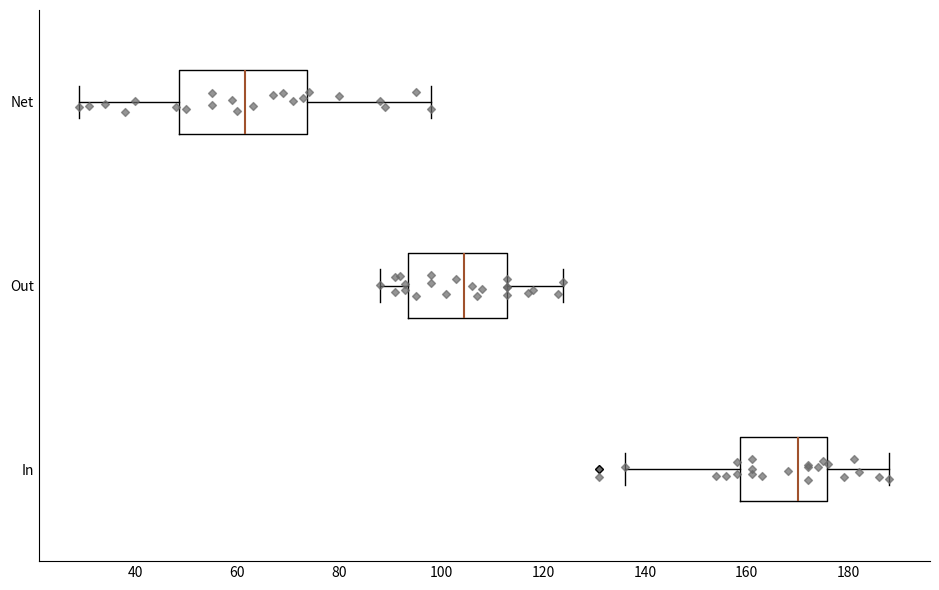

Which box is the widest, from its left edge to its right edge?

Net